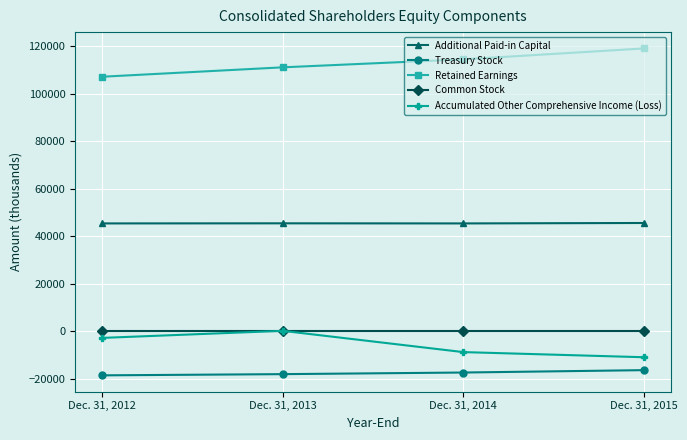

Is the value of Retained Earnings at Dec. 31, 2012 greater than the value of Treasury Stock at Dec. 31, 2014?

Yes